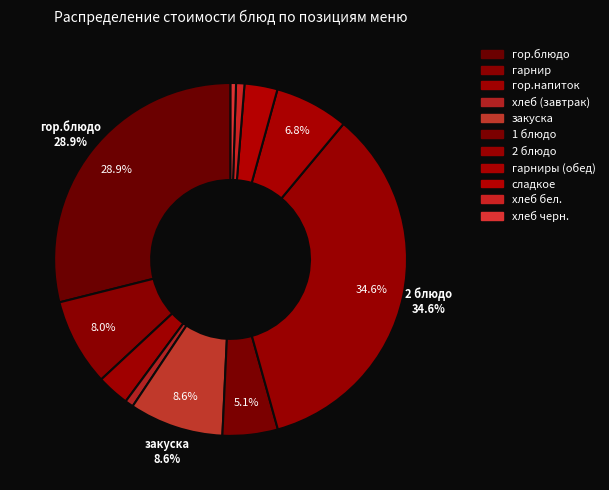

To the nearest percent, what is the average slice percentage?

9%